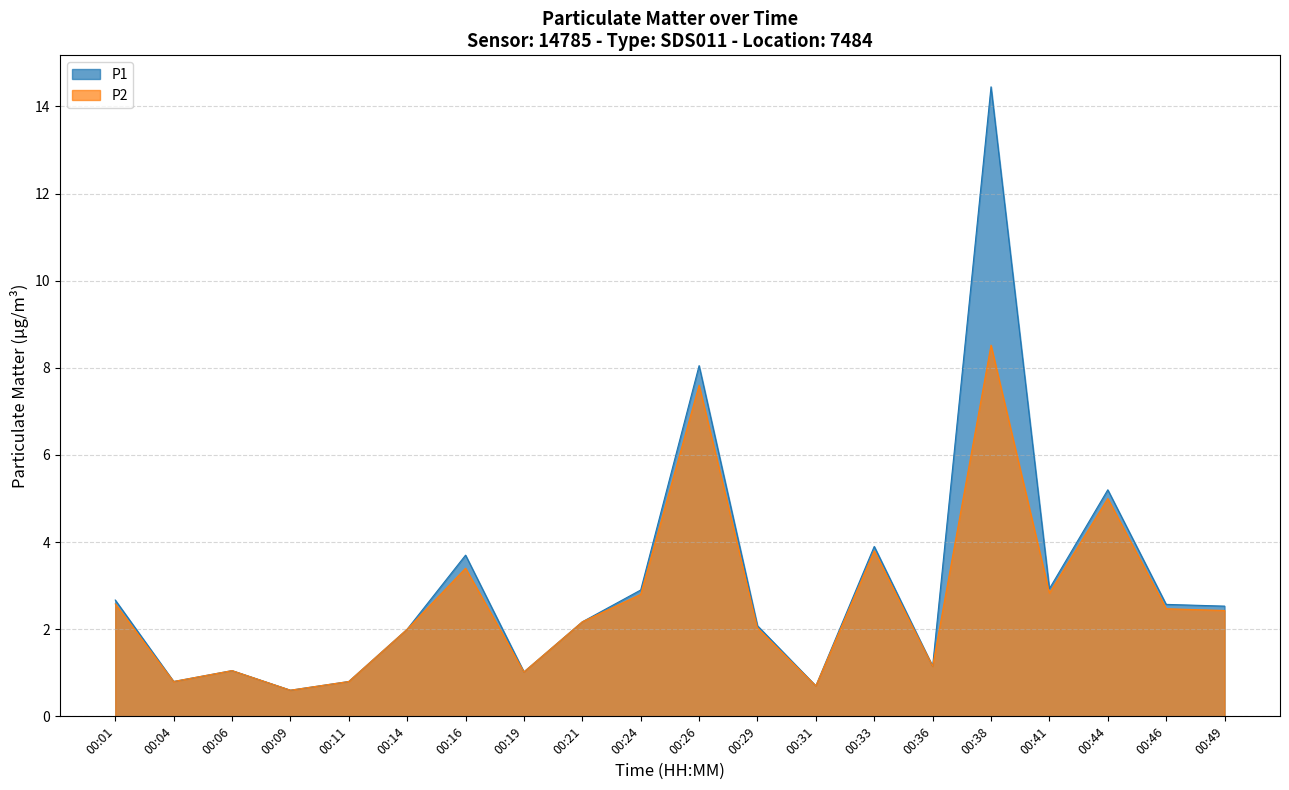

Is the value of P2 at 00:01 greater than the value of P1 at 00:19?

Yes